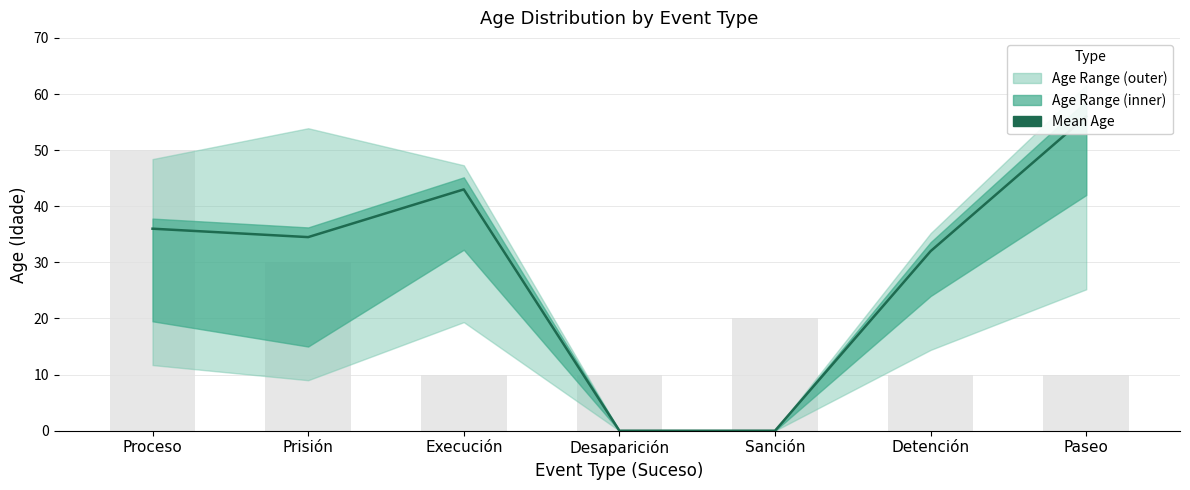

Between Desaparición and Proceso, which is larger?

Proceso